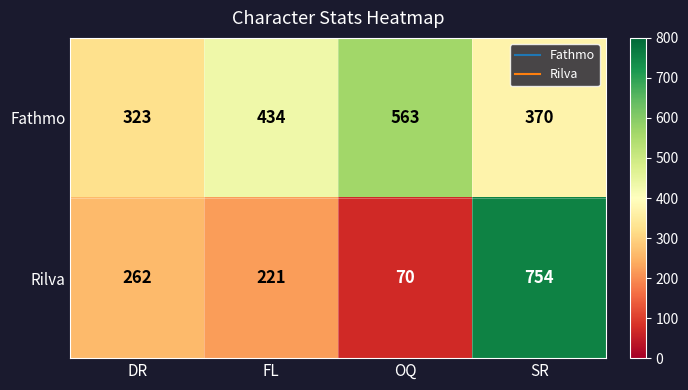

At SR, list the series in order from smallest to largest.

Fathmo, Rilva